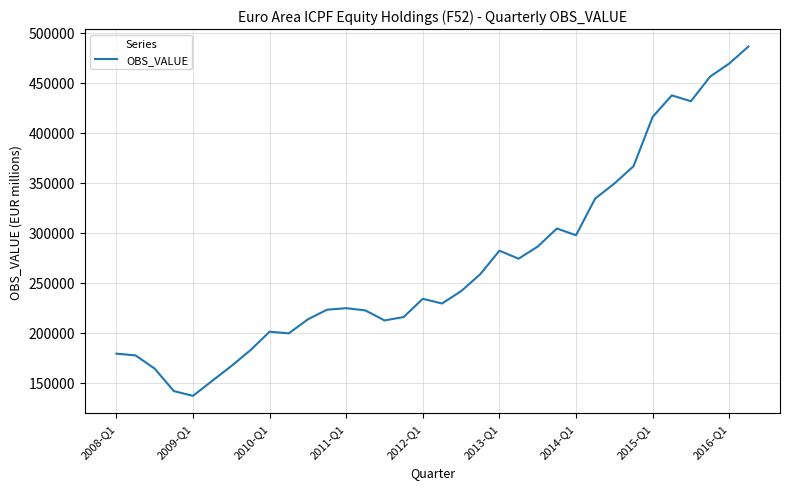

What is the greatest value displayed?

485999.9